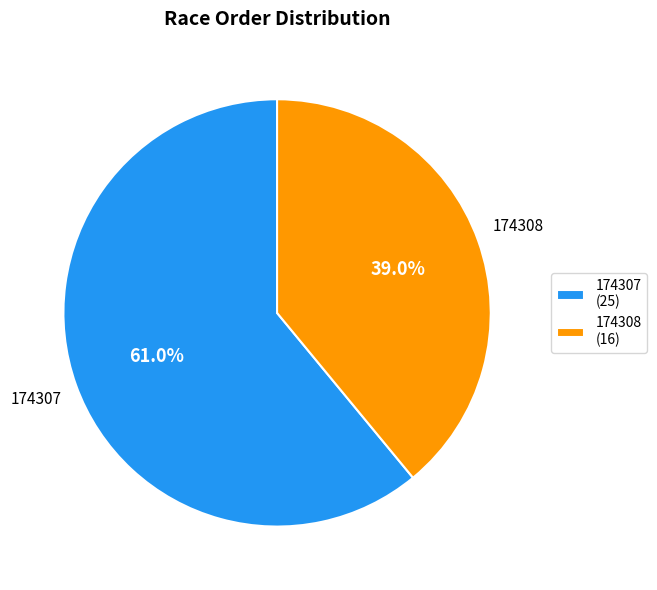

Is it true that 174308 is 39% of the pie?

True